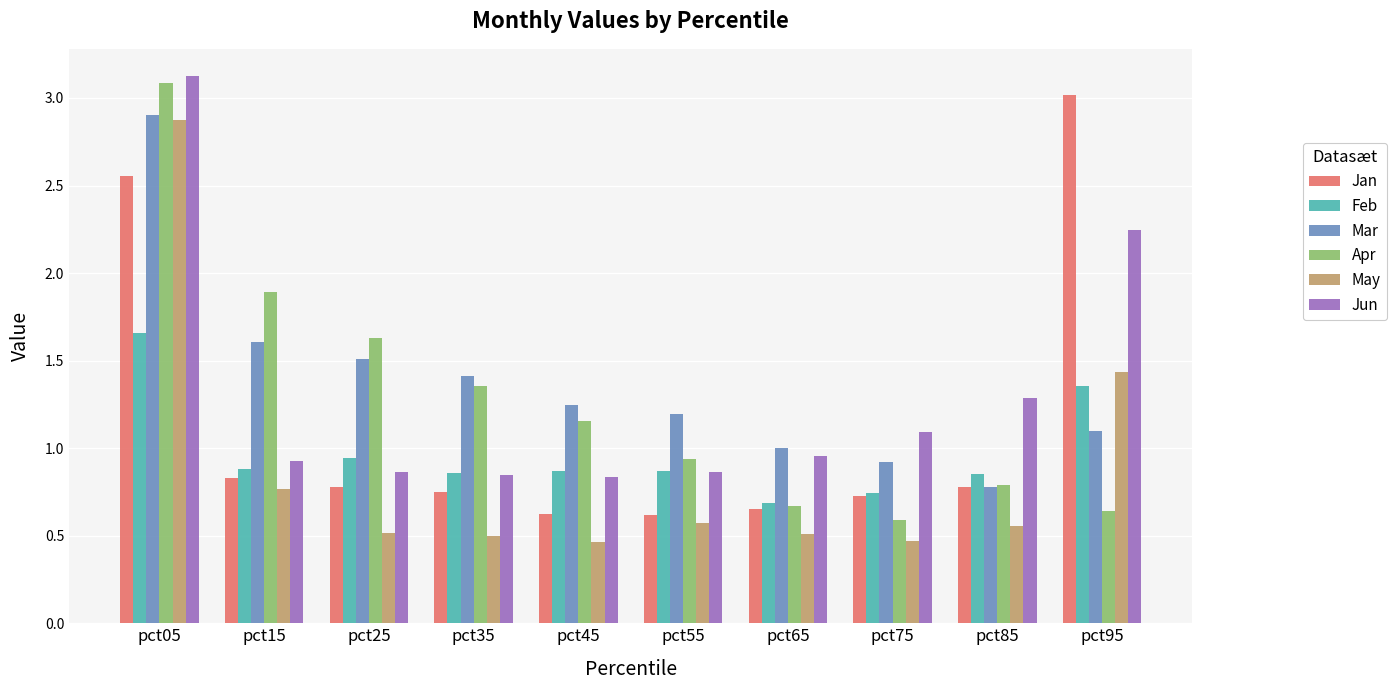

Is it true that May equals 1.4 at pct95?

True